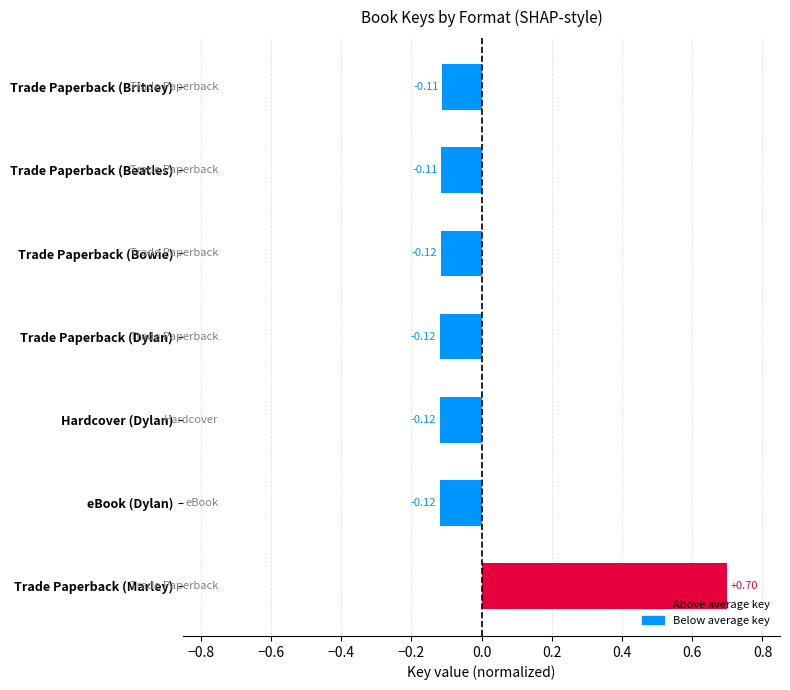

What is the difference between the maximum and minimum values?

0.8